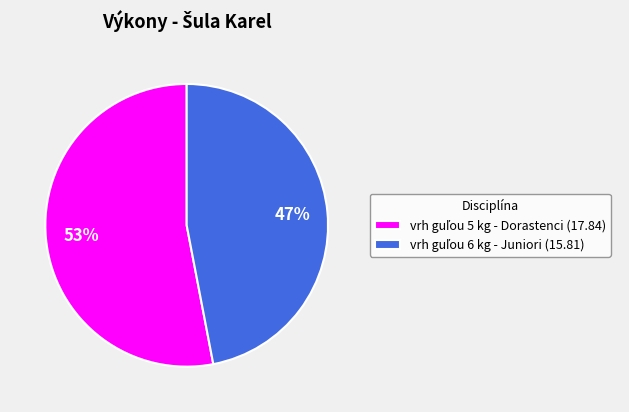

Does any single category account for the majority?

Yes